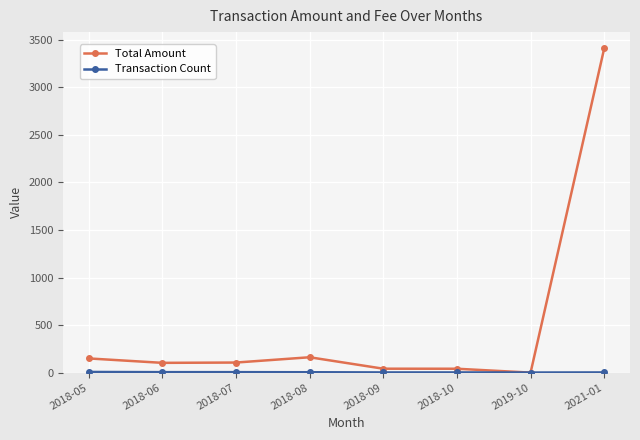

Which label corresponds to the largest value in the chart?

2021-01